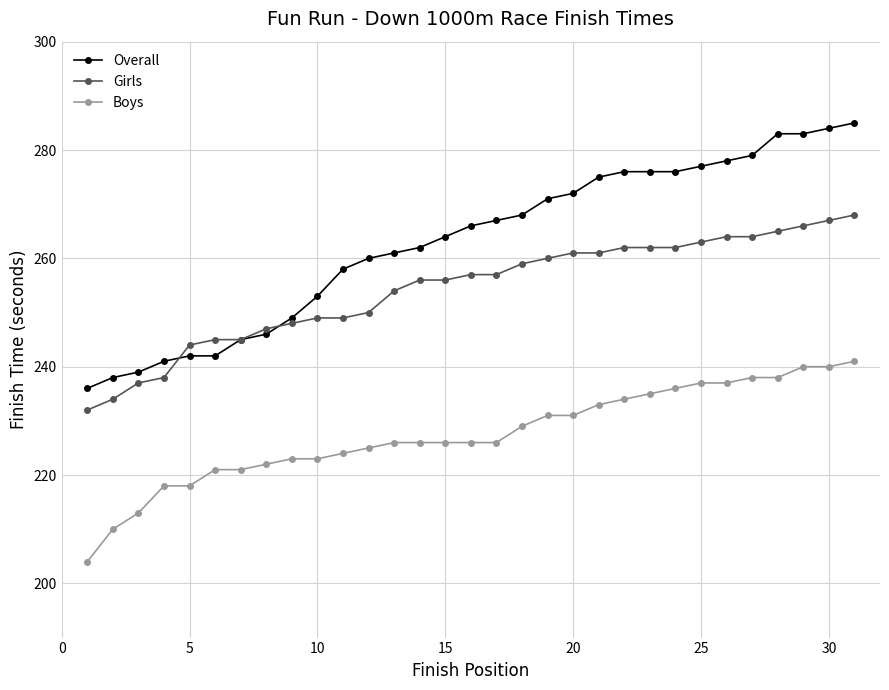

Which series has the widest spread of values?

Overall